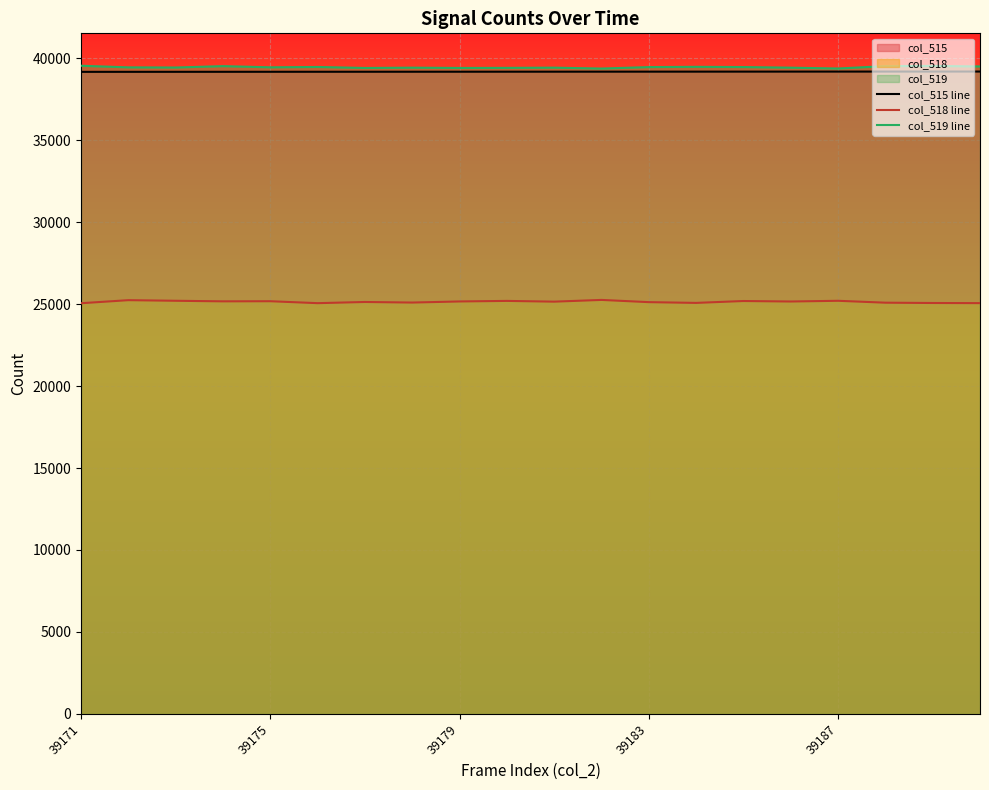

What is the difference between the maximum and minimum values in the col_515 line series?

19